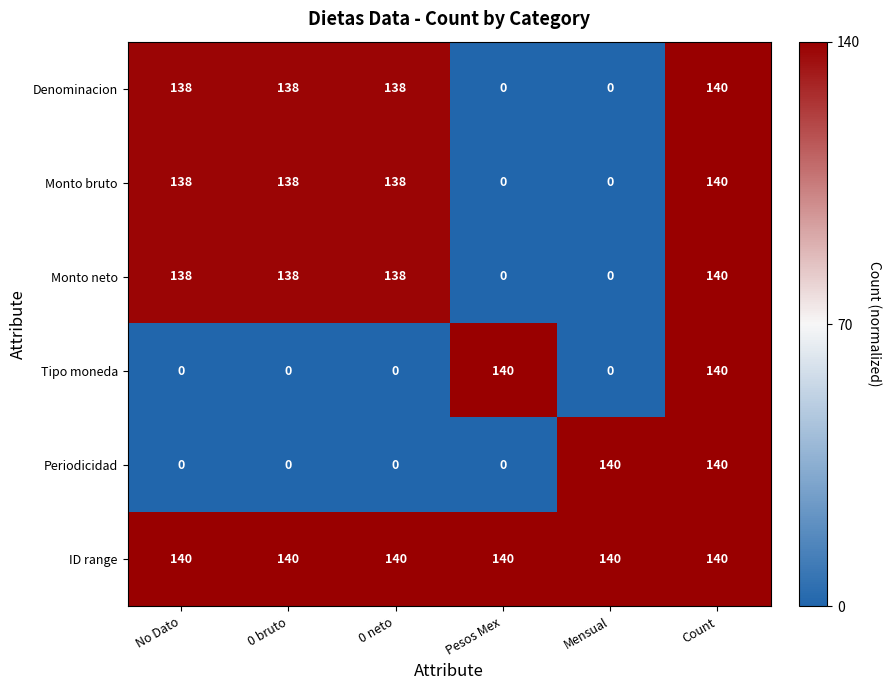

Which series changed the most between No Dato and Mensual?

Periodicidad